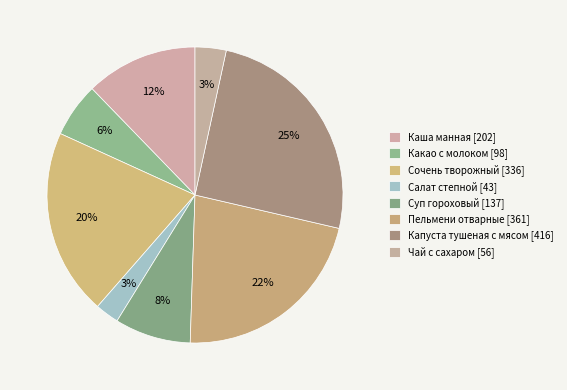

Is there any slice that represents more than half of the pie?

No